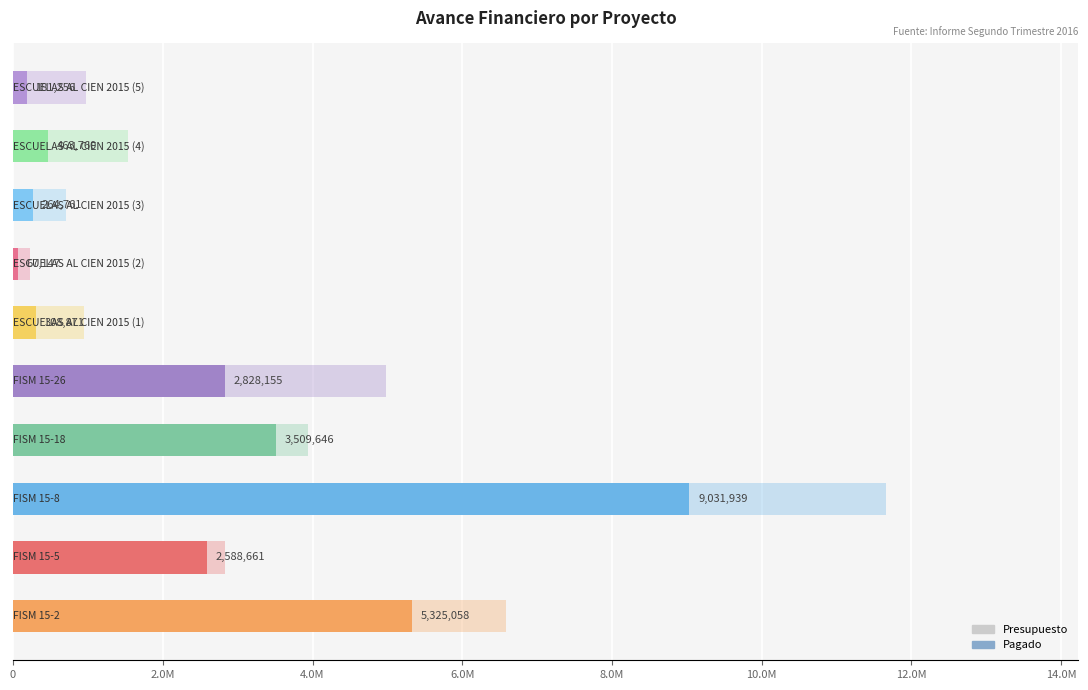

What is the highest value of the Presupuesto series?

11664324.0